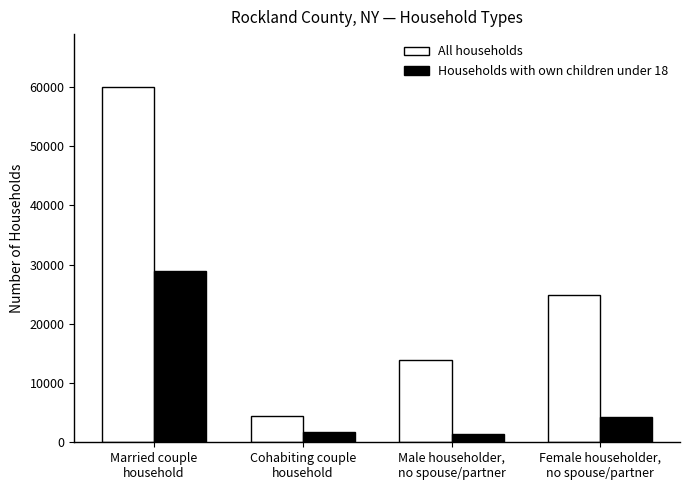

Are the bars grouped side by side (vs. stacked)?

Yes